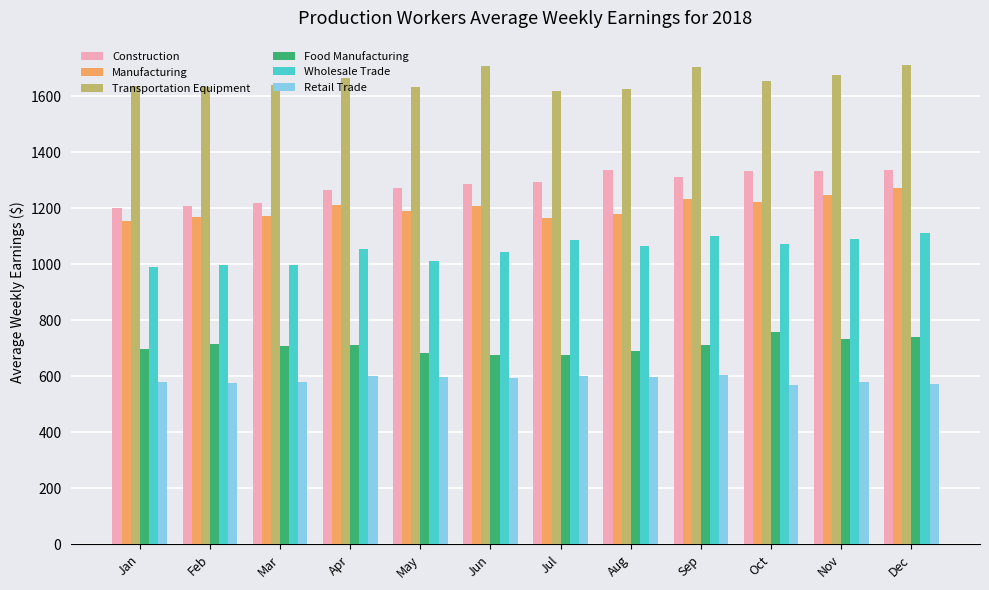

The Manufacturing series shows 2226.6 at Nov. True or false?

False